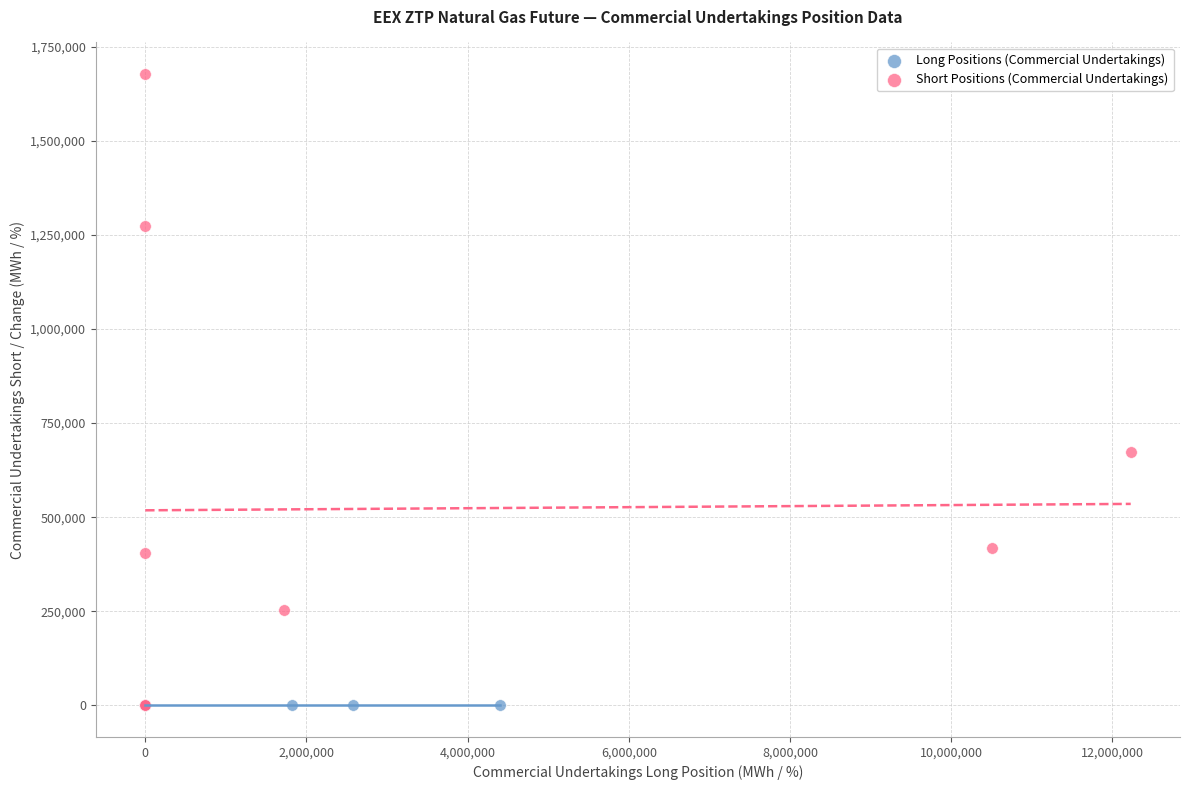

Which series contains the highest Y value?

Short Positions (Commercial Undertakings)